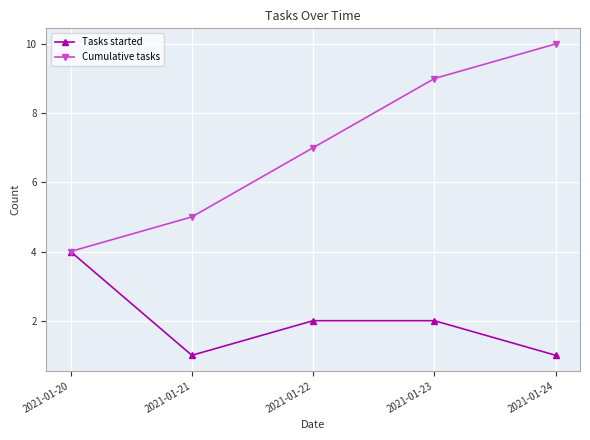

Is it true that Cumulative tasks equals 10 at 2021-01-24?

True